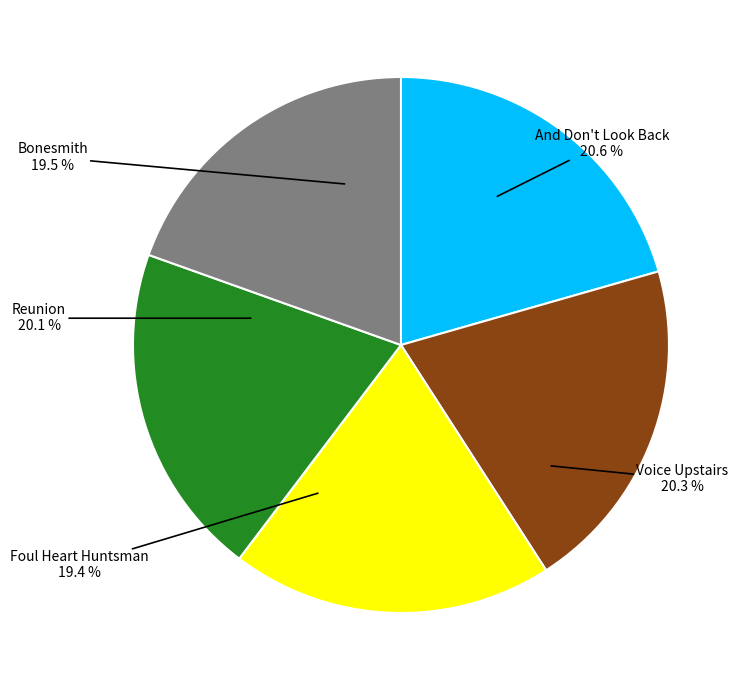

To the nearest percent, what is the combined percentage of Bonesmith and Foul Heart Huntsman?

39%